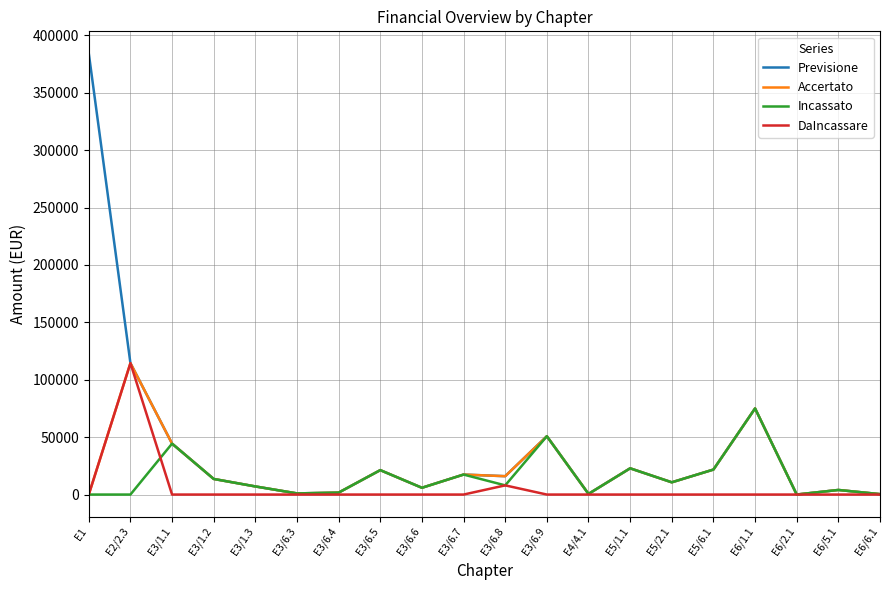

What is the greatest value displayed?

384278.8